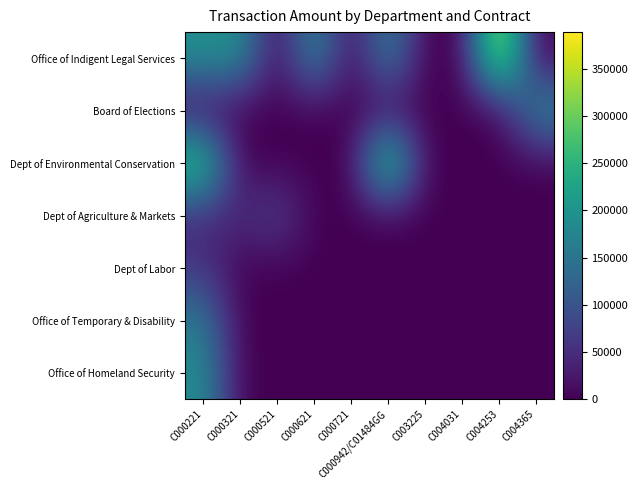

The value of Dept of Labor at C004031 is -31383. True or false?

False